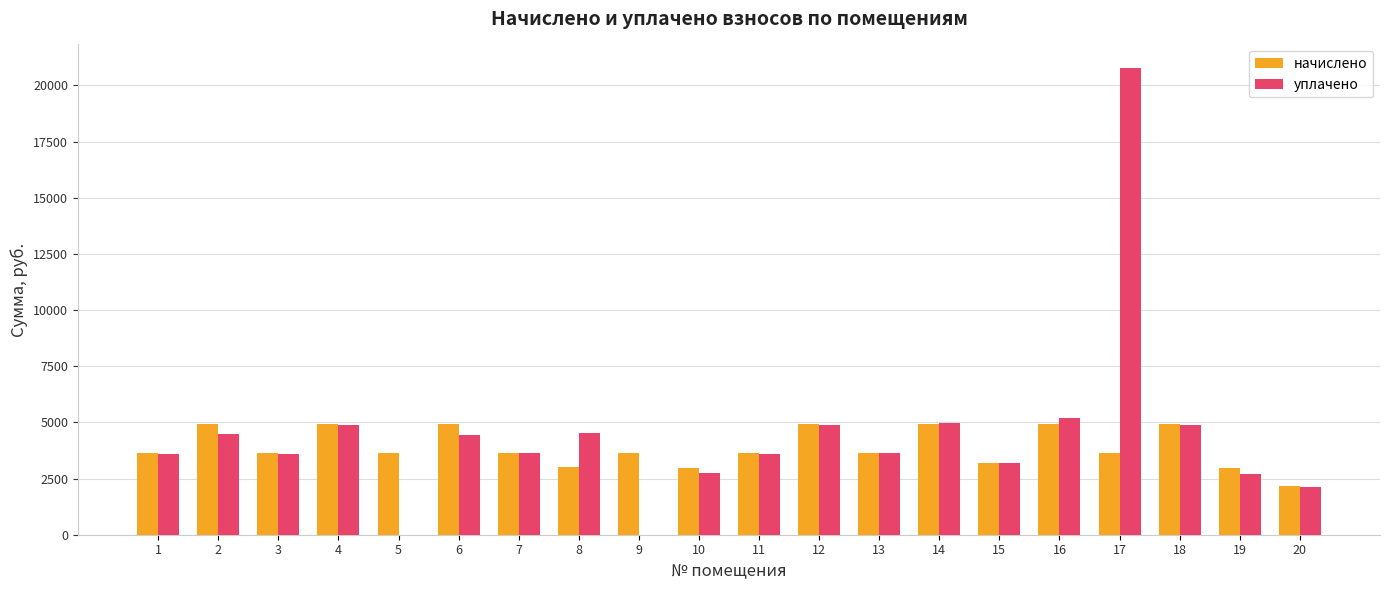

At which label does уплачено first exceed 3645?

2